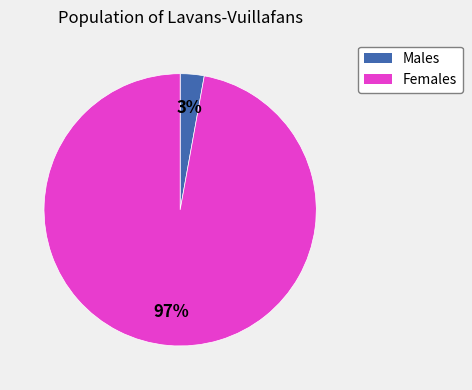

How many segments does this pie chart have?

2